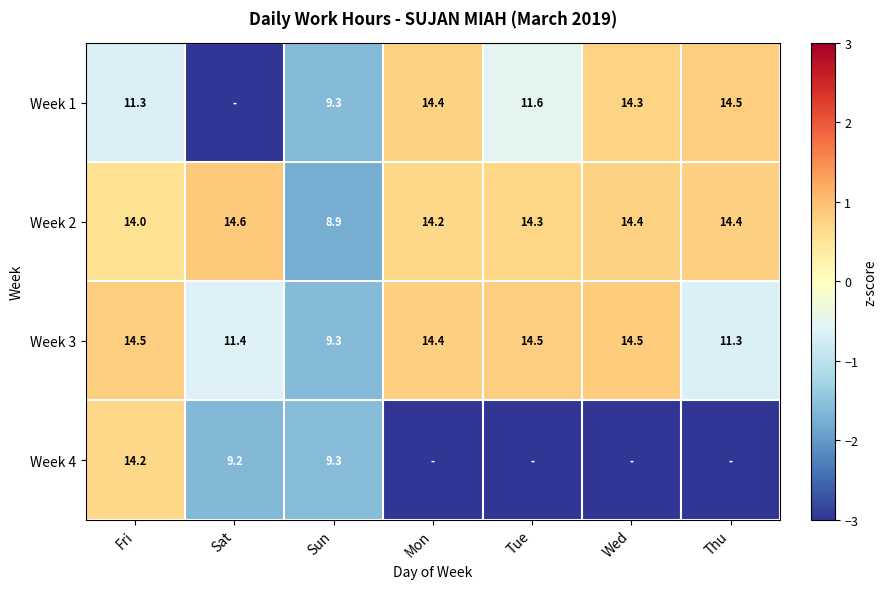

How many negative values does the Week 3 series have?

3